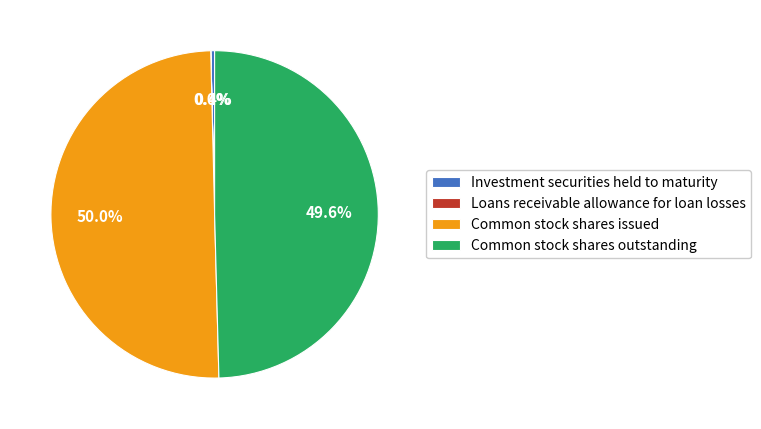

Which has a higher value, Common stock shares issued or Investment securities held to maturity?

Common stock shares issued